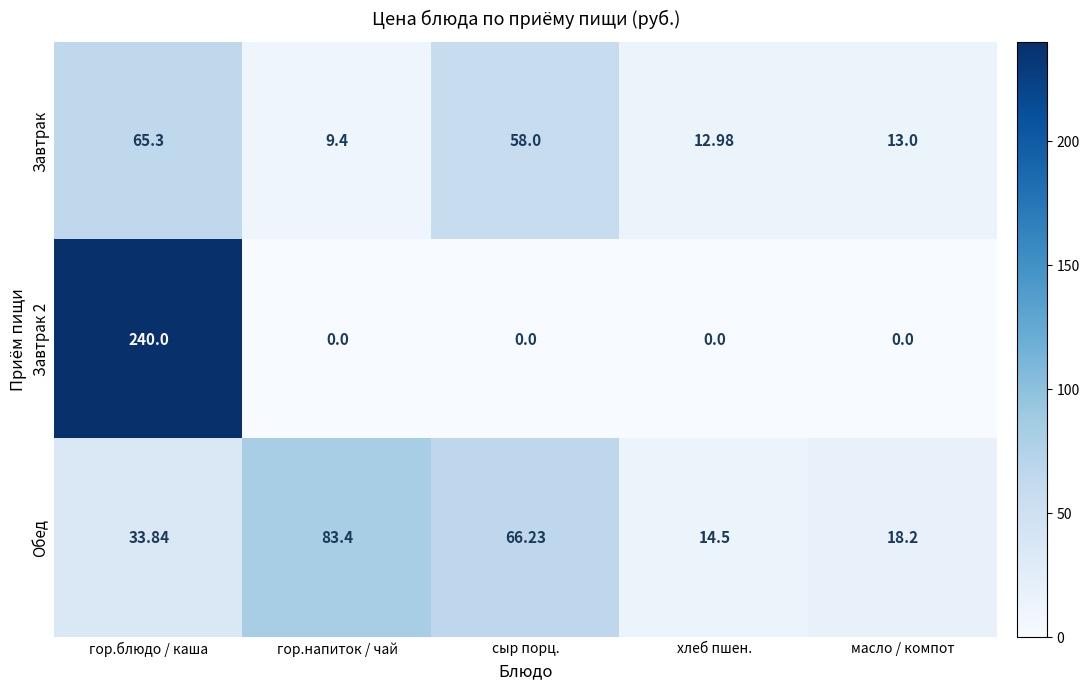

Which category has the highest value in the Обед series?

гор.напиток / чай